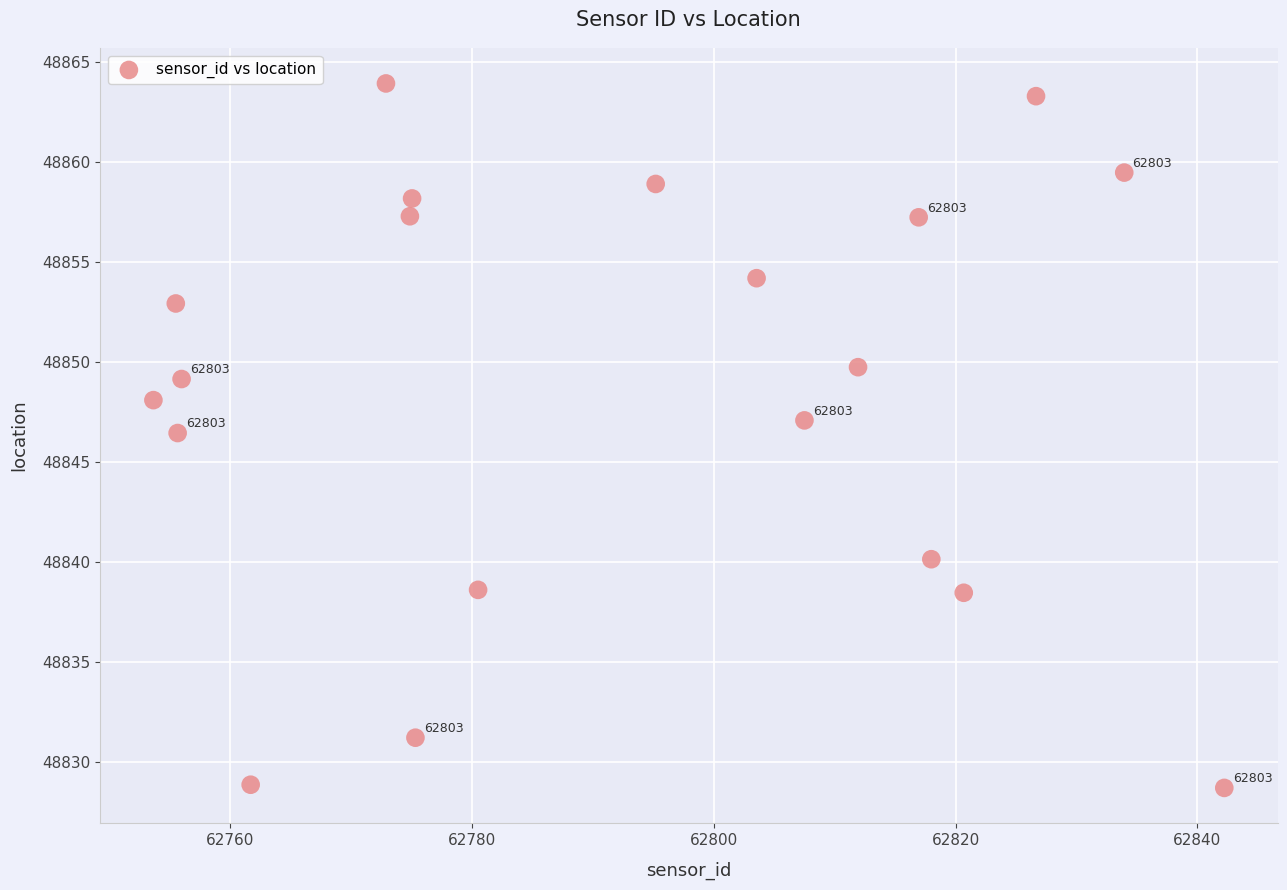

What Y value in the scatter plot is closest to 48846?

48846.4